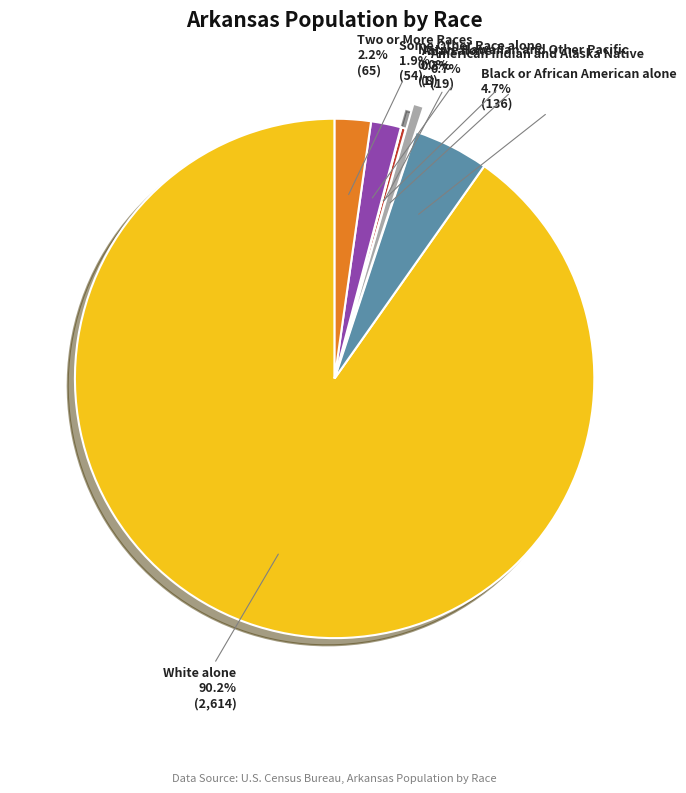

What percentage is the Two or More Races slice, to the nearest percent?

2%